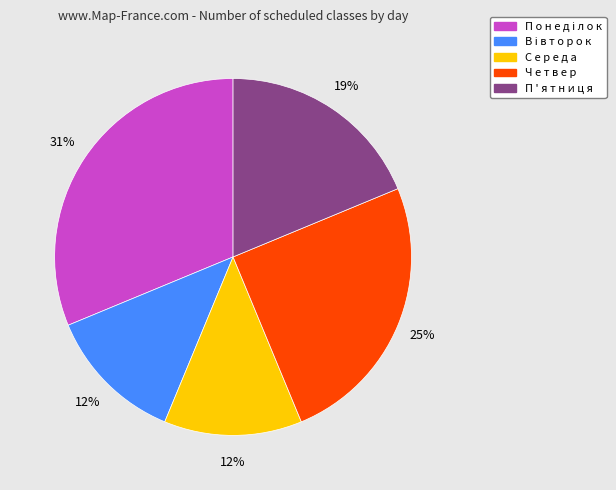

To the nearest percent, what percentage of the pie is Ч е т в е р?

25%